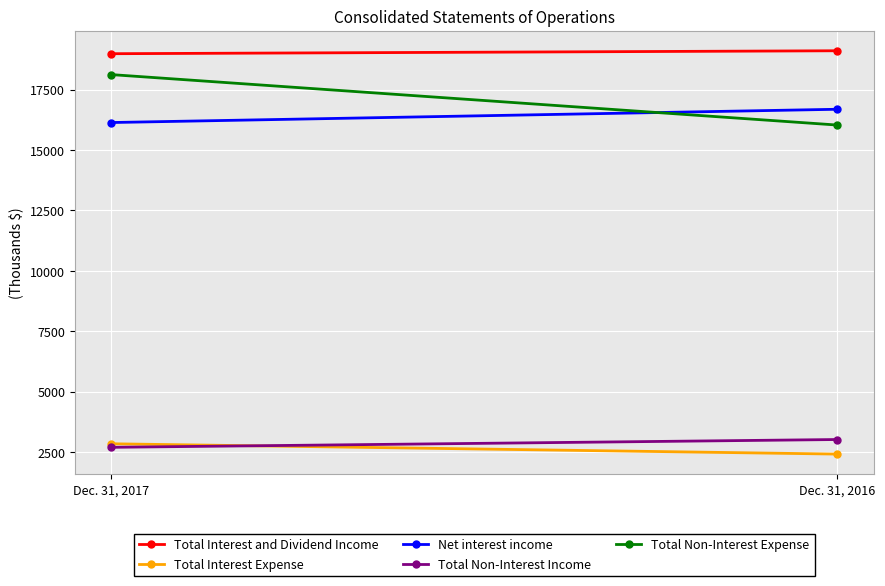

True or false: Net interest income has a value of 16135 at Dec. 31, 2017.

True